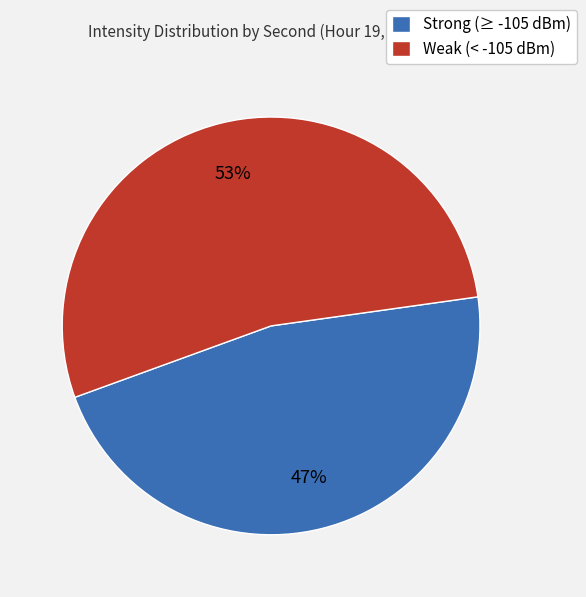

How many slices are in this pie chart?

2